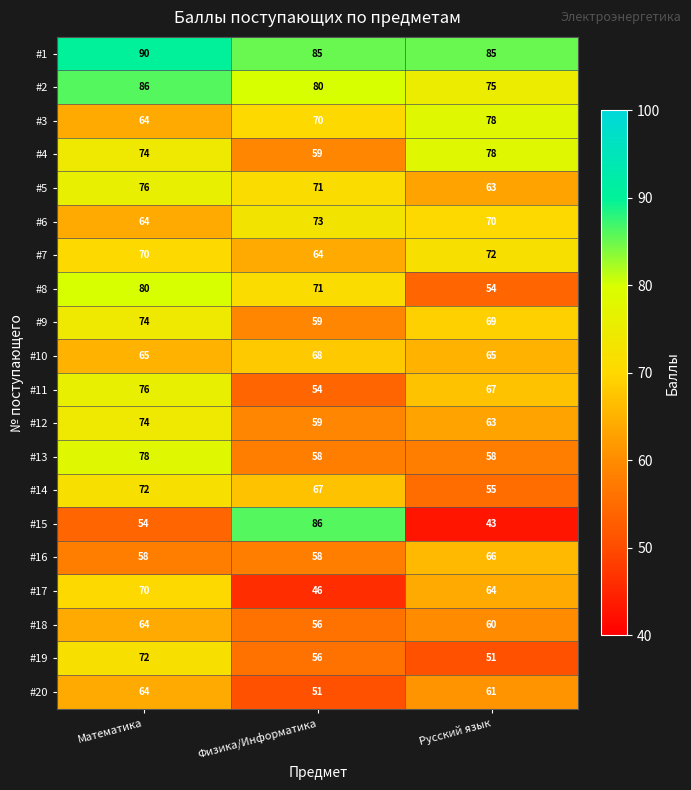

Which series has the largest range (max minus min)?

#15